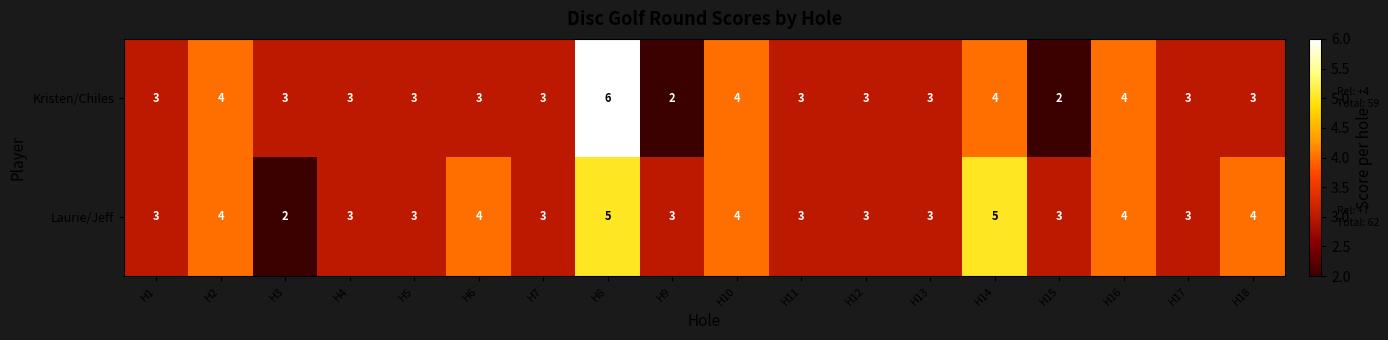

Which label corresponds to the largest value in the chart?

H8